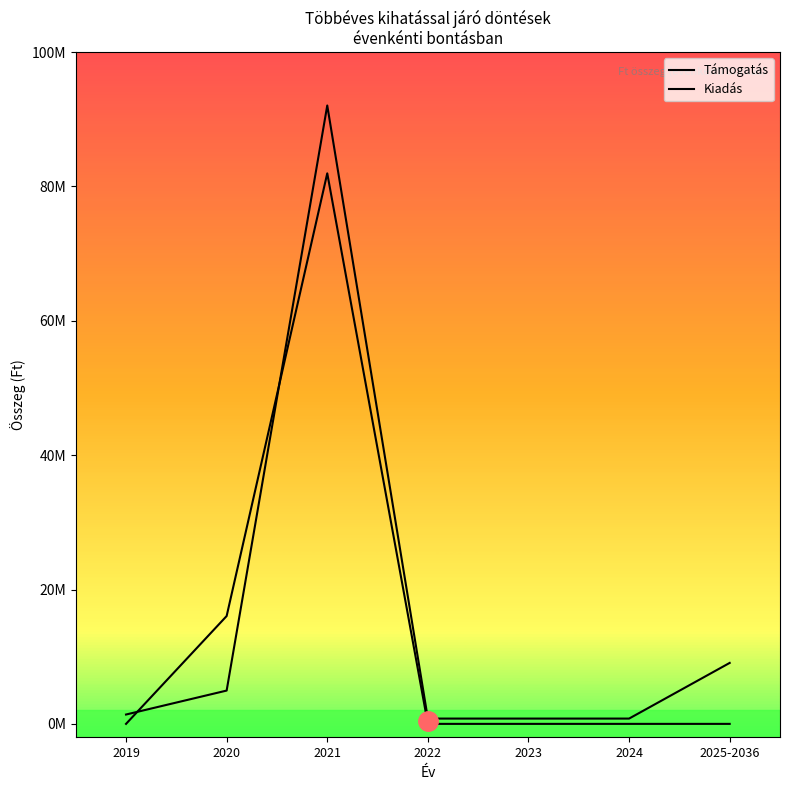

Is the value of Támogatás at 2022 greater than the value of Kiadás at 2024?

No